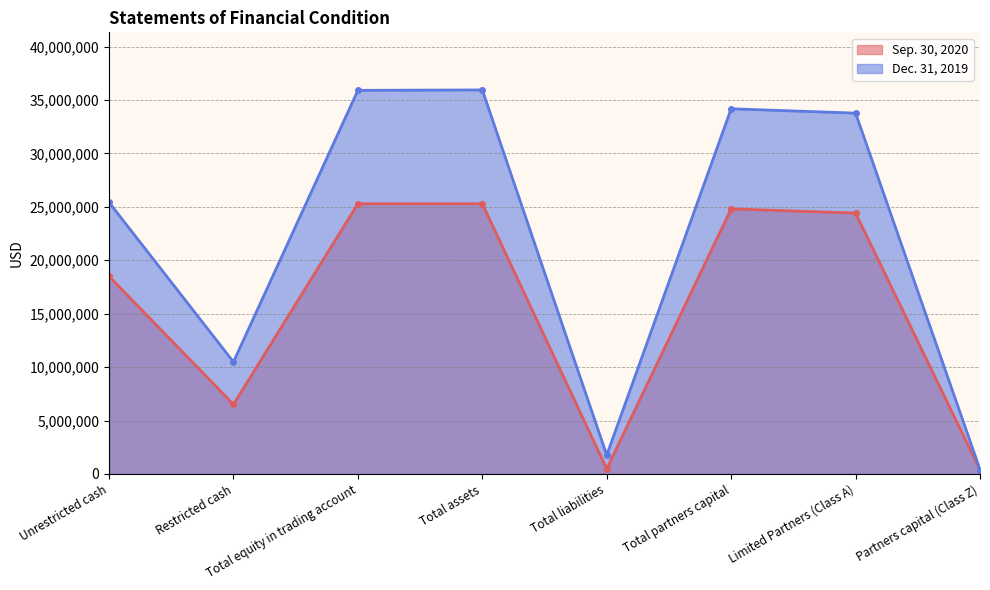

Where is Dec. 31, 2019 nearest to the value 18175035?

Unrestricted cash